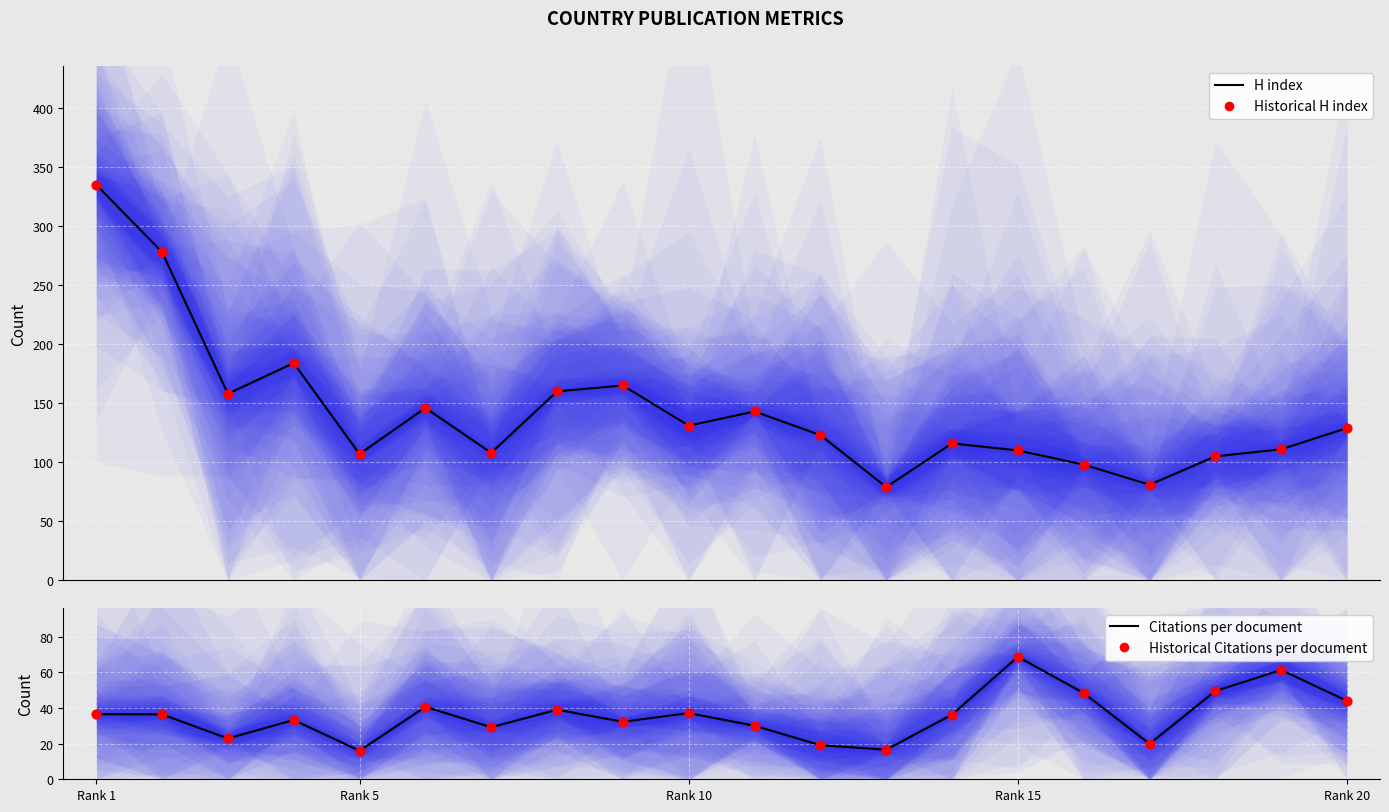

Which series has the largest Y range (max minus min)?

H index